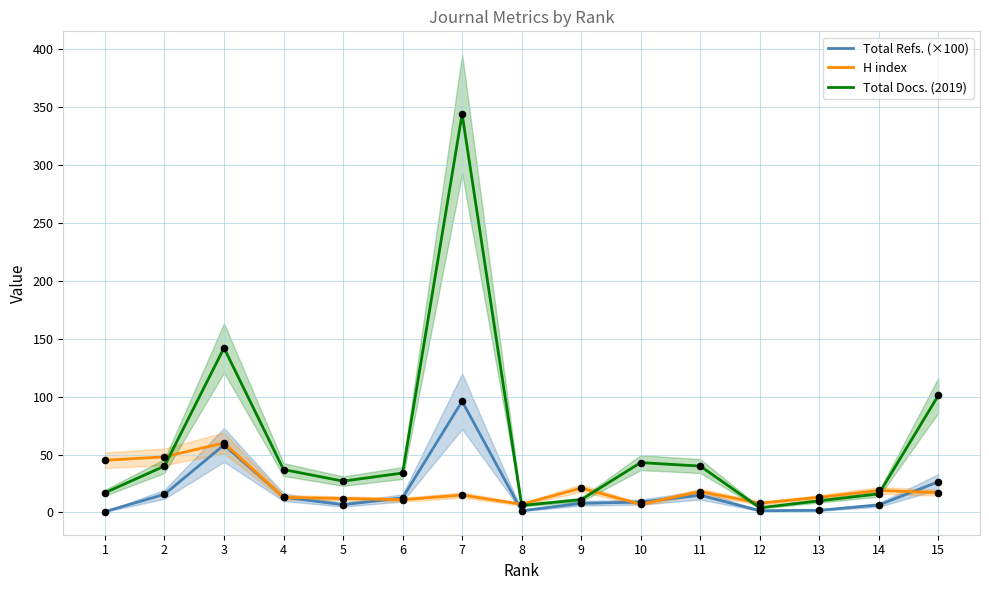

Which series has the largest total across all categories?

Total Docs. (2019)